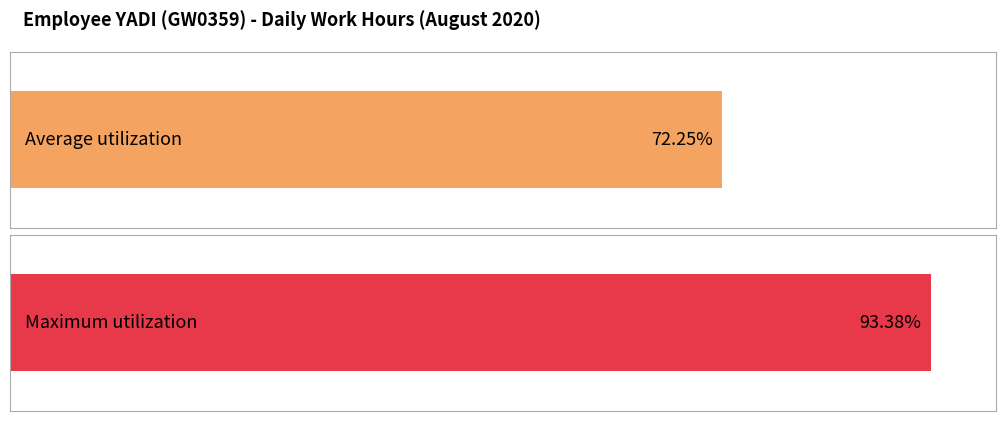

How many distinct data groups are displayed?

1